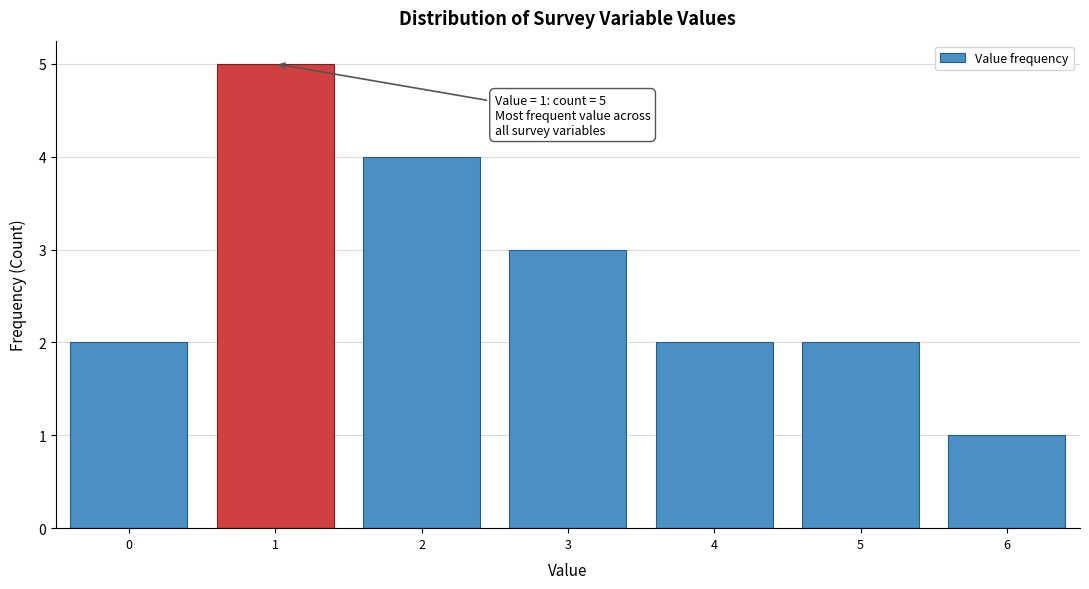

Reading left to right, what are all the values shown in this chart?

0=2	1=5	2=4	3=3	4=2	5=2	6=1